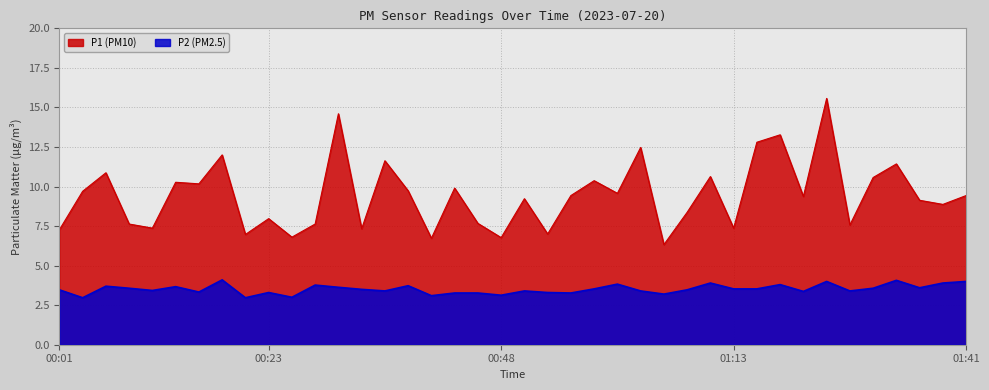

Rank the series at 01:28 from highest to lowest value.

P1, P2